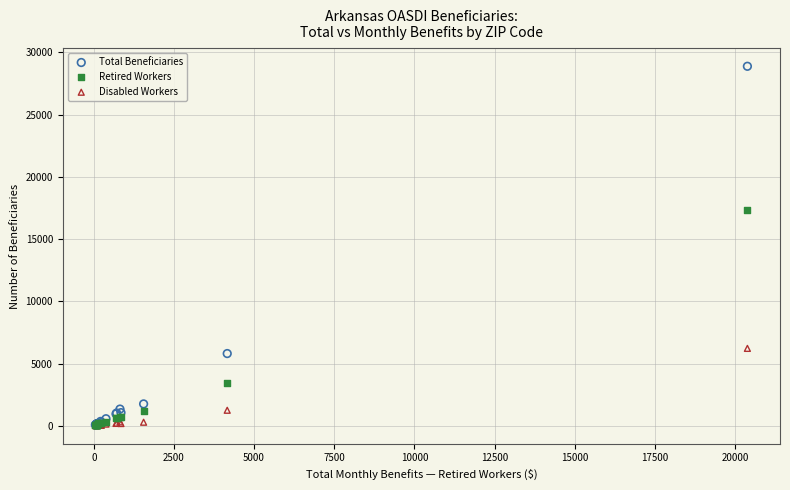

Which series has the largest Y range (max minus min)?

Total Beneficiaries